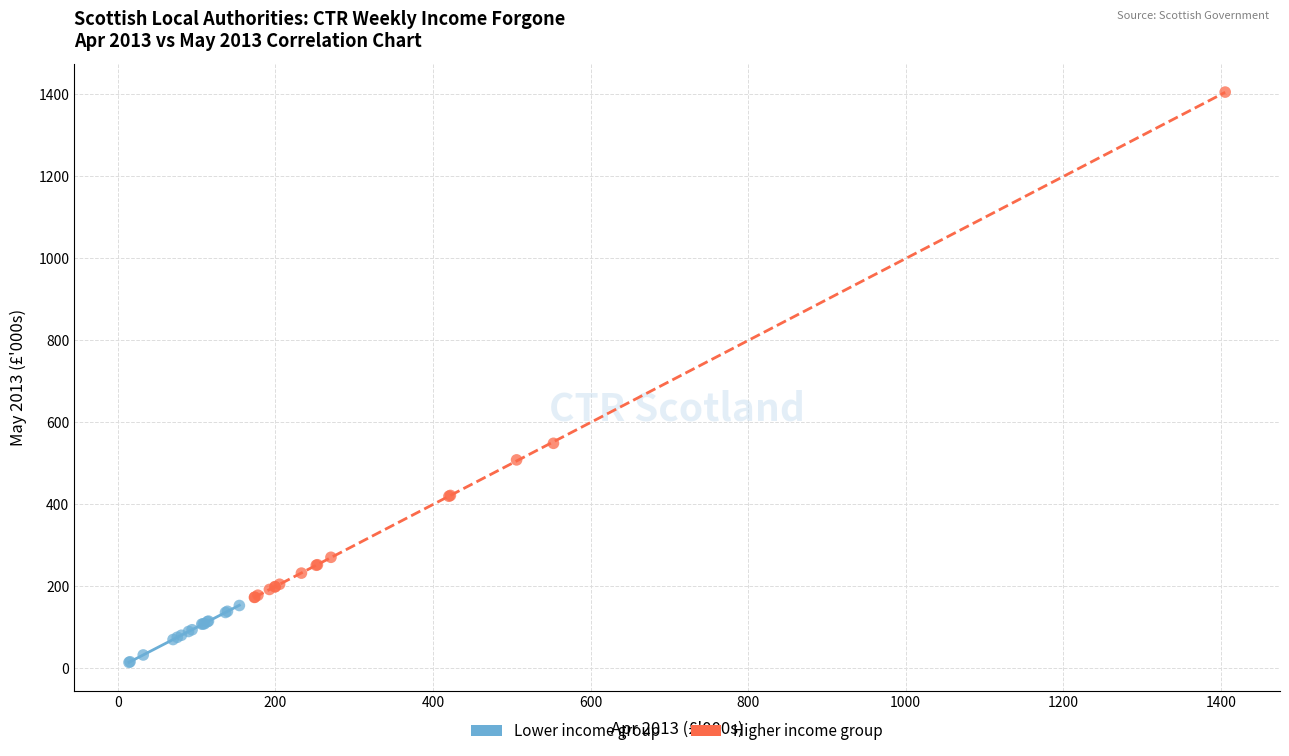

Which series contains the lowest Y value?

Lower income group